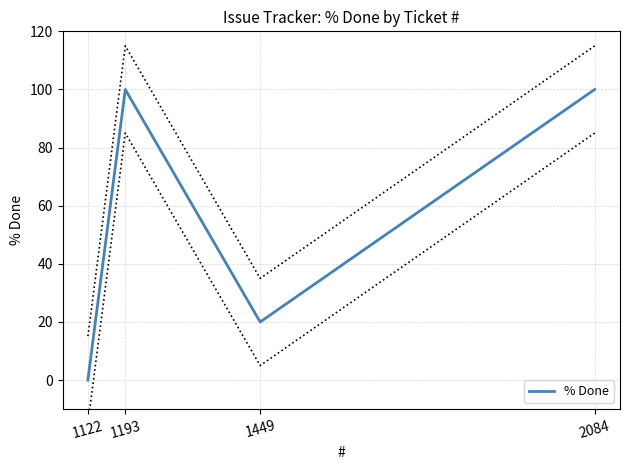

How many points are higher than both their immediate neighbors (excluding endpoints)?

1